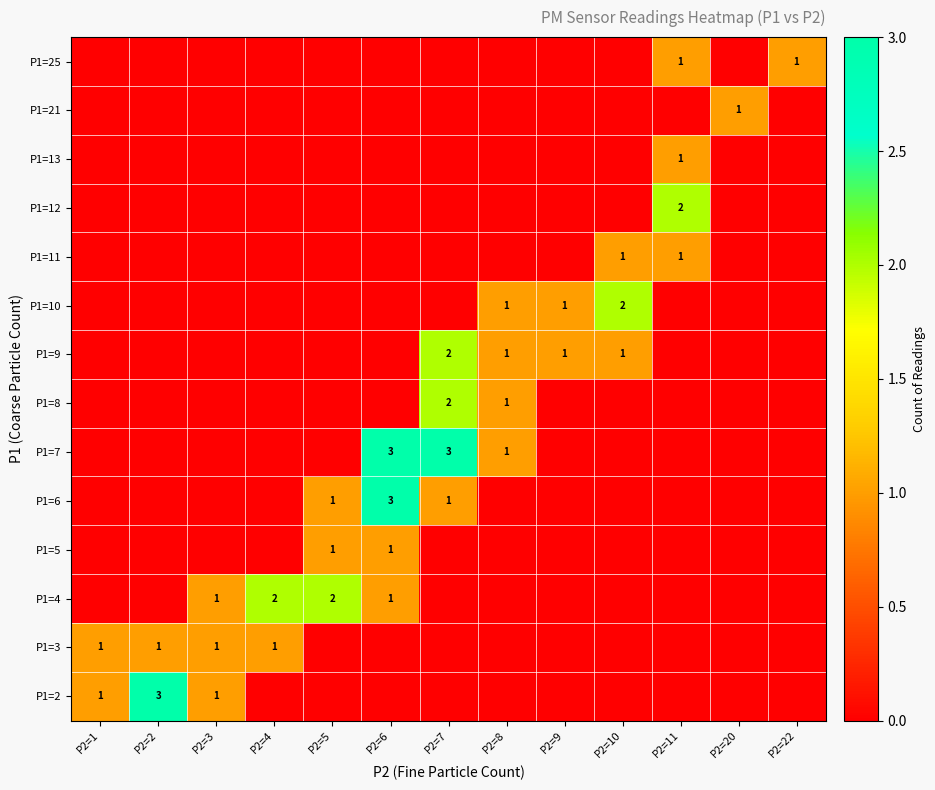

At P2=6, list the series in order from smallest to largest.

P1=25, P1=21, P1=13, P1=12, P1=11, P1=10, P1=9, P1=8, P1=3, P1=2, P1=5, P1=4, P1=7, P1=6